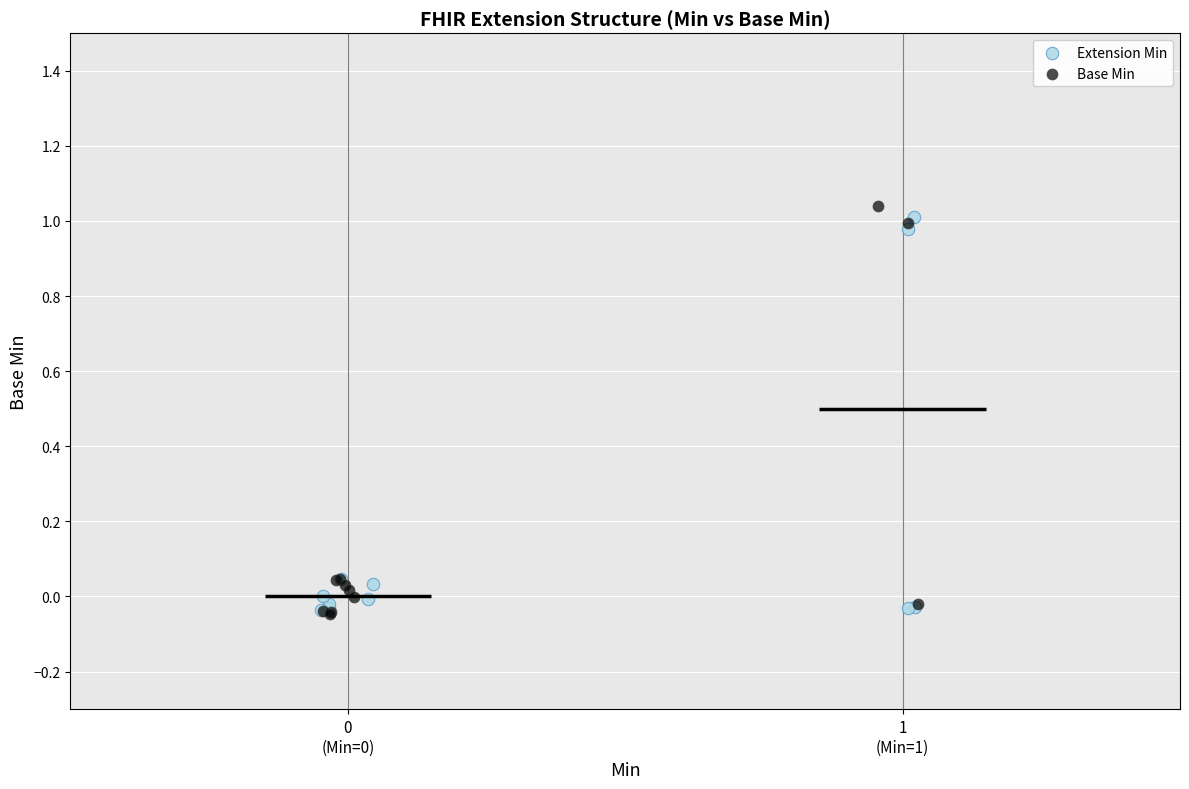

What are all the series names shown in the legend?

Extension Min, Base Min